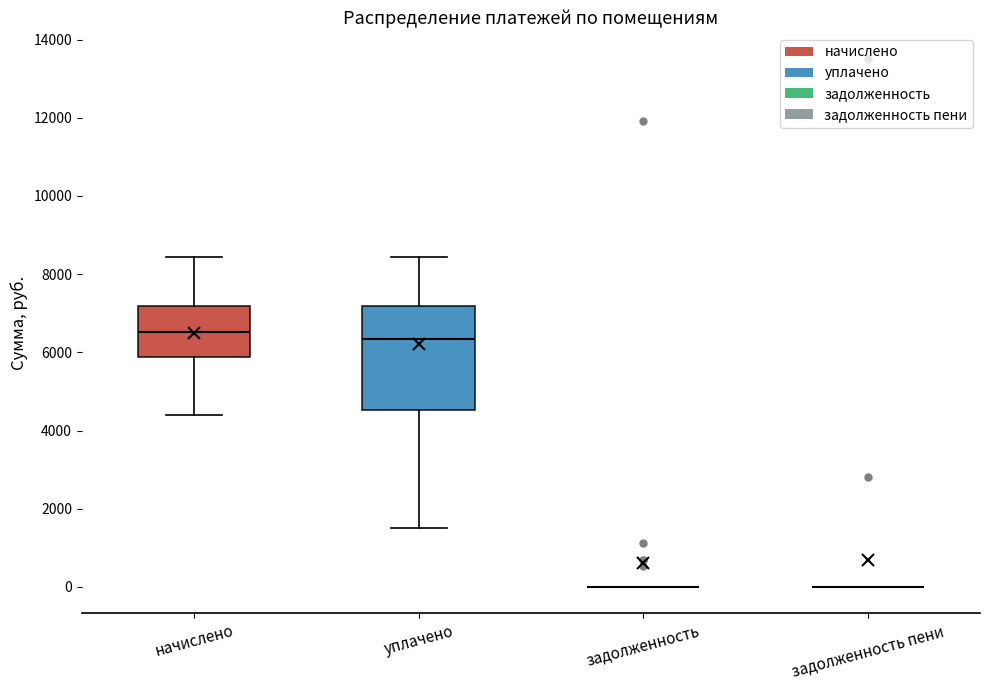

Reading left to right, read every box against the y-axis: the position of its median line, the range the box covers, and the ends of its whiskers. The values are not printed on the chart, so give them approximately, as read against the axis.

начислено: median 6600, box 5800 to 7200, whiskers 4400 to 8400
уплачено: median 6400, box 4600 to 7200, whiskers 1600 to 8400
задолженность: box collapsed to a line at 0, whiskers 0 to 0
задолженность пени: box collapsed to a line at 0, whiskers 0 to 0